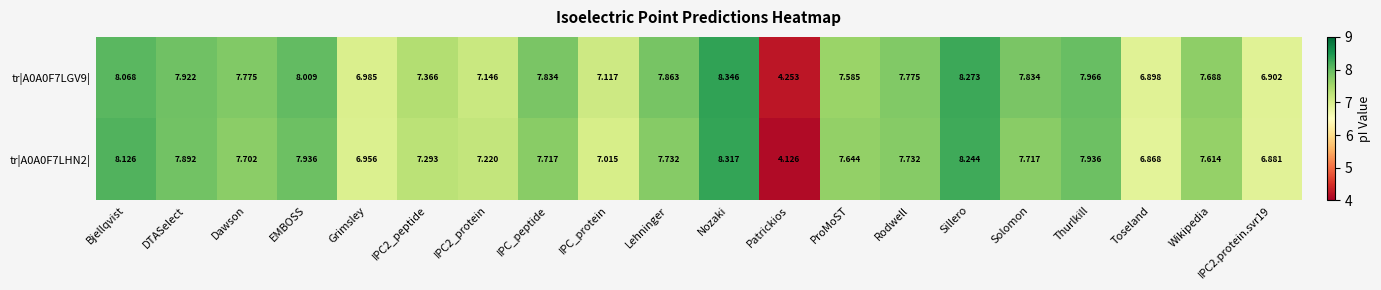

Which category has the lowest value in the tr|A0A0F7LHN2| series?

Patrickios